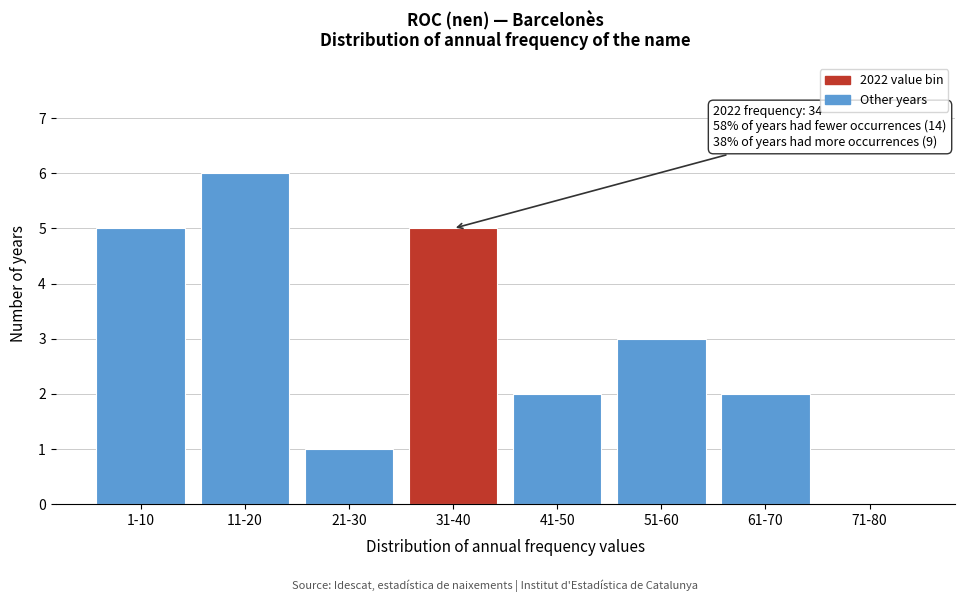

Reading left to right, what are all the values shown in this chart?

1-10=5	11-20=6	21-30=1	31-40=5	41-50=2	51-60=3	61-70=2	71-80=0